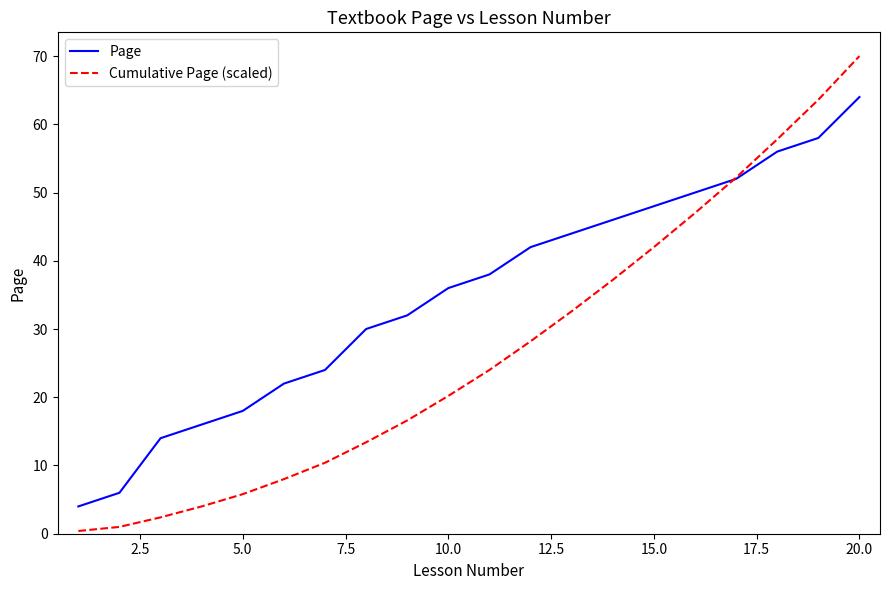

What is the average value of the Page series?

35.0